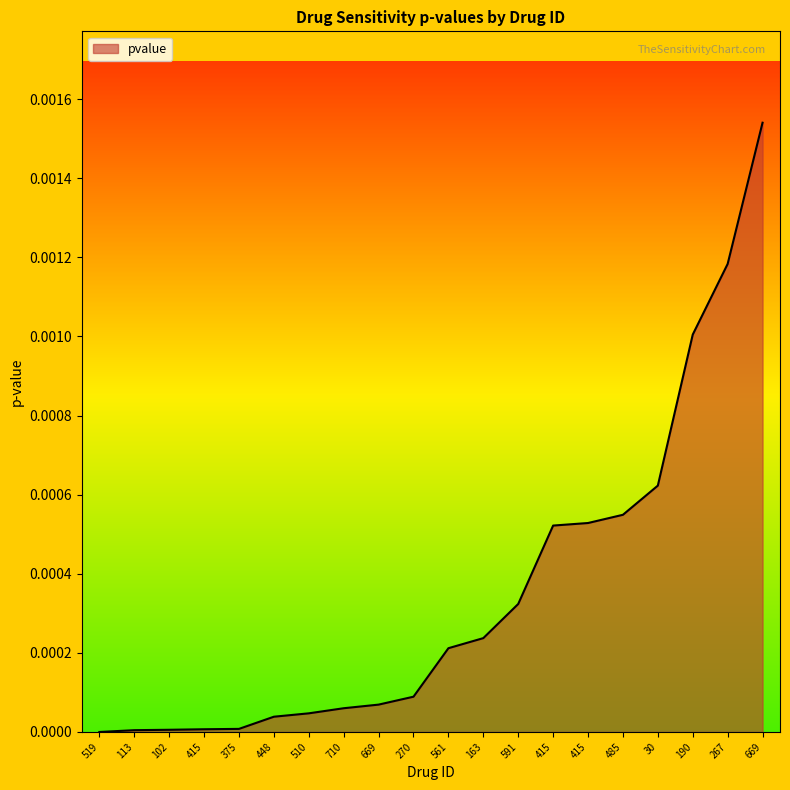

The chart shows a value of 0.0 at 561. True or false?

False